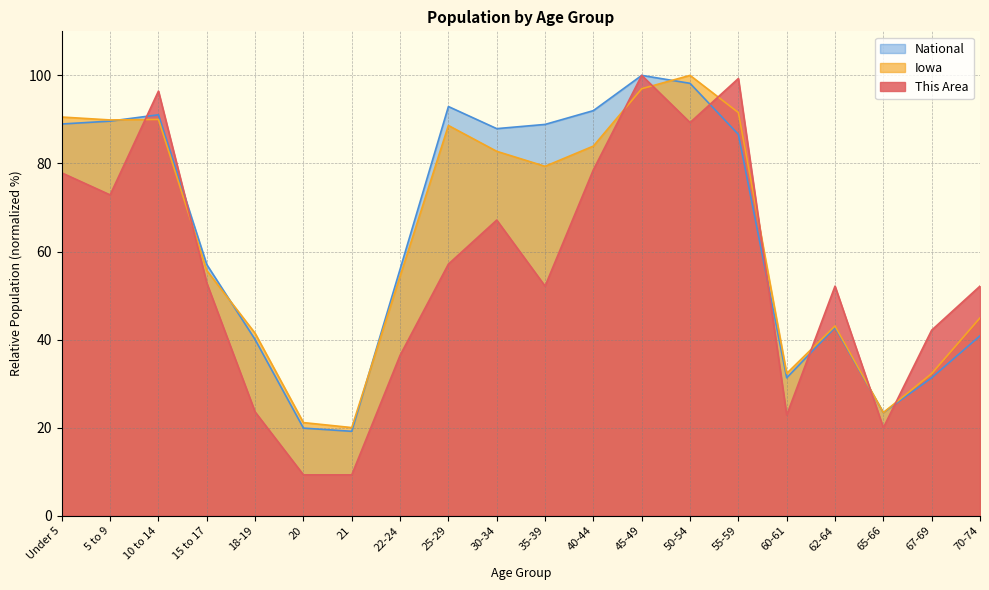

What is the minimum value for National?

19.2